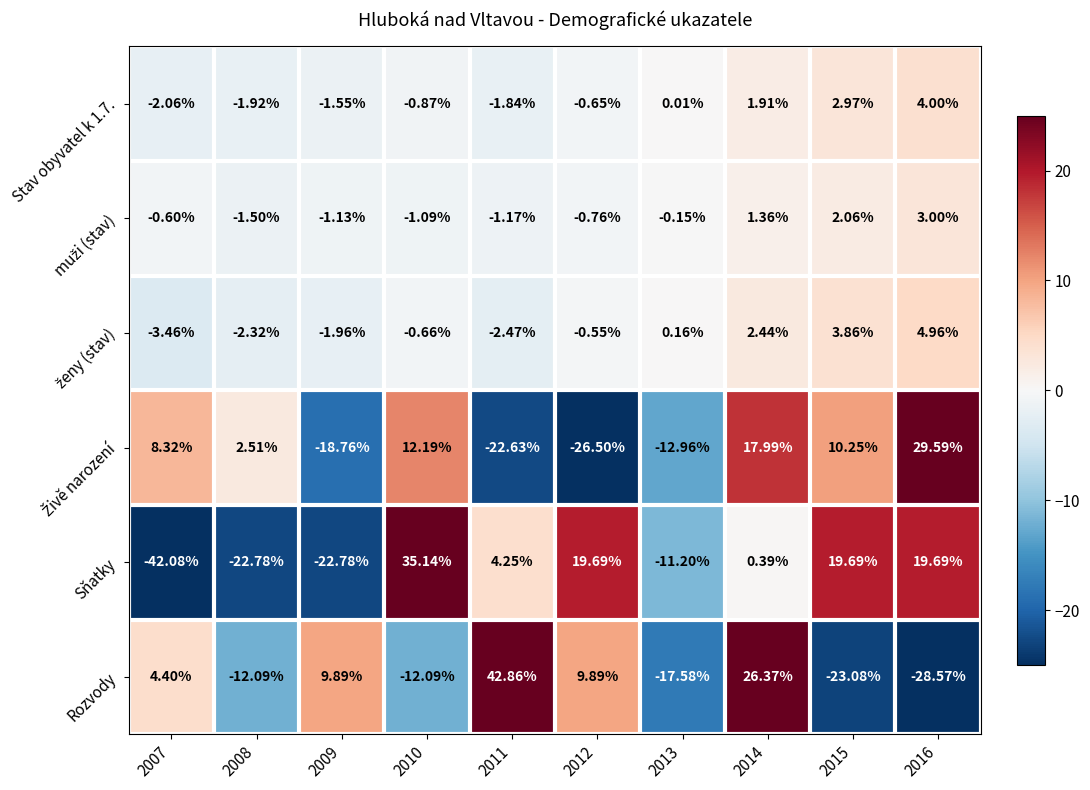

What is the maximum value shown in the chart?

42.9